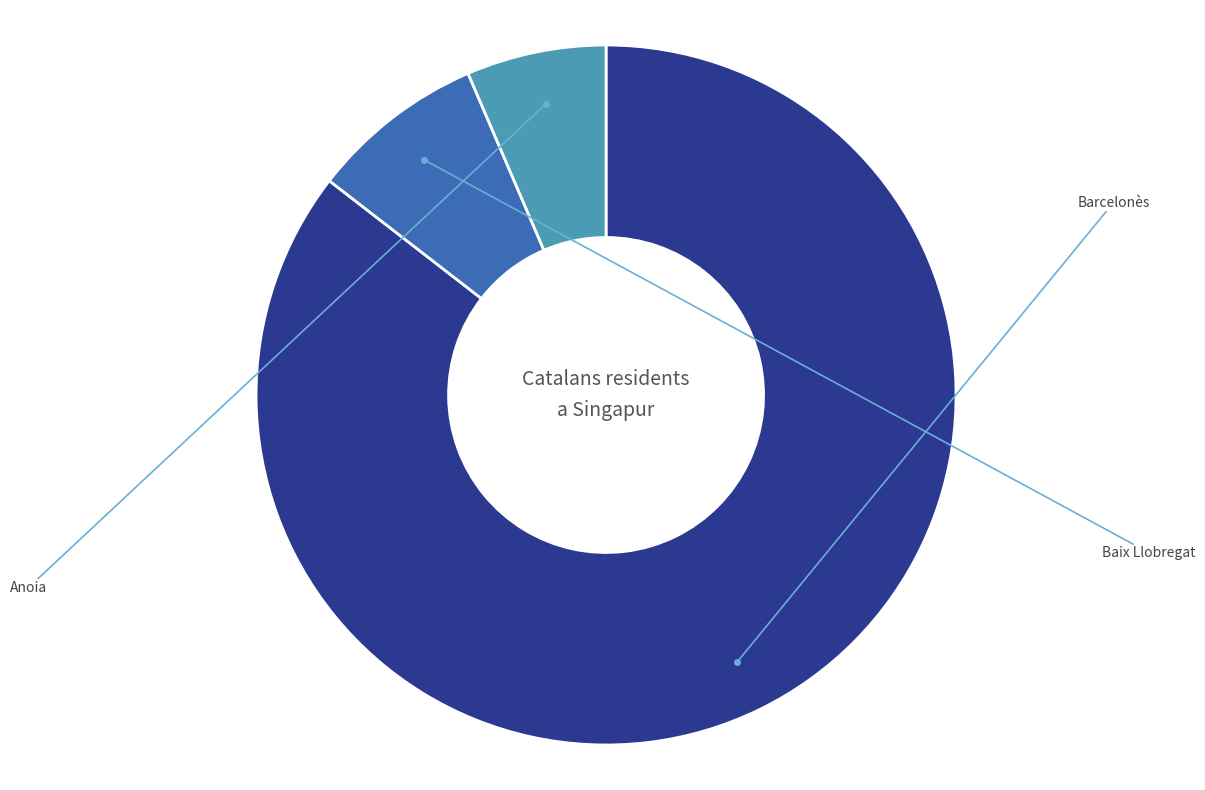

What is the largest slice in the pie chart?

Barcelonès